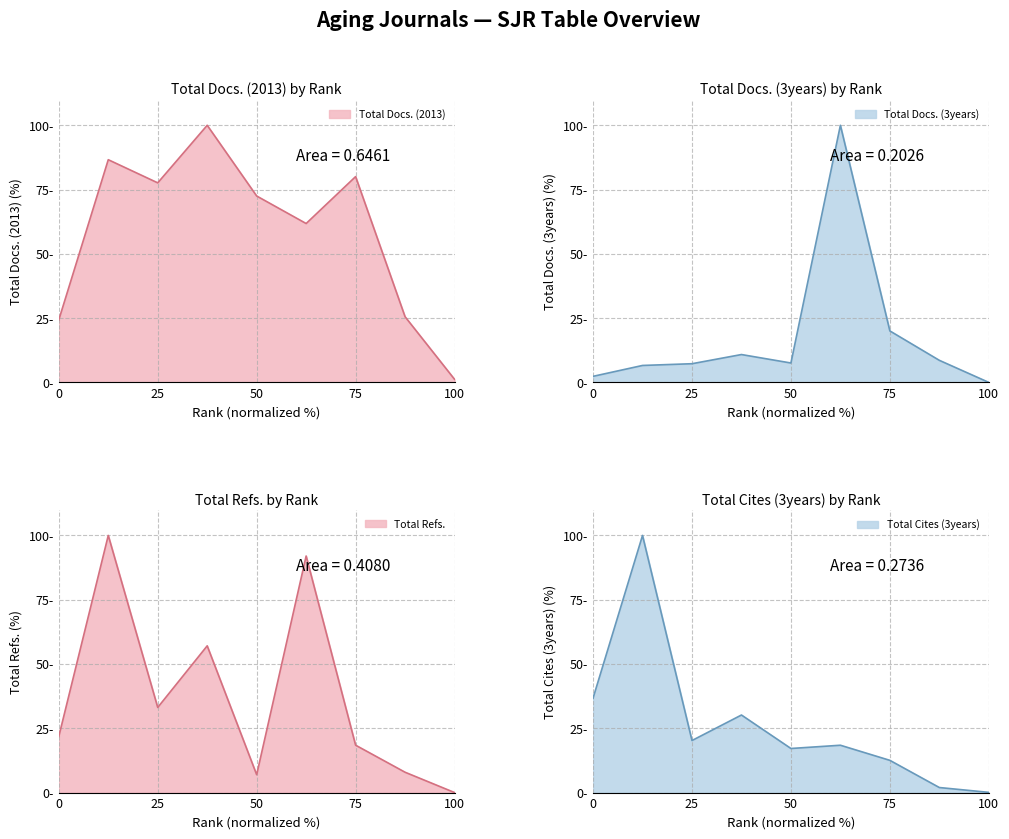

What is the difference between the Total Docs. (3years) values at 8 and 7?

11.4